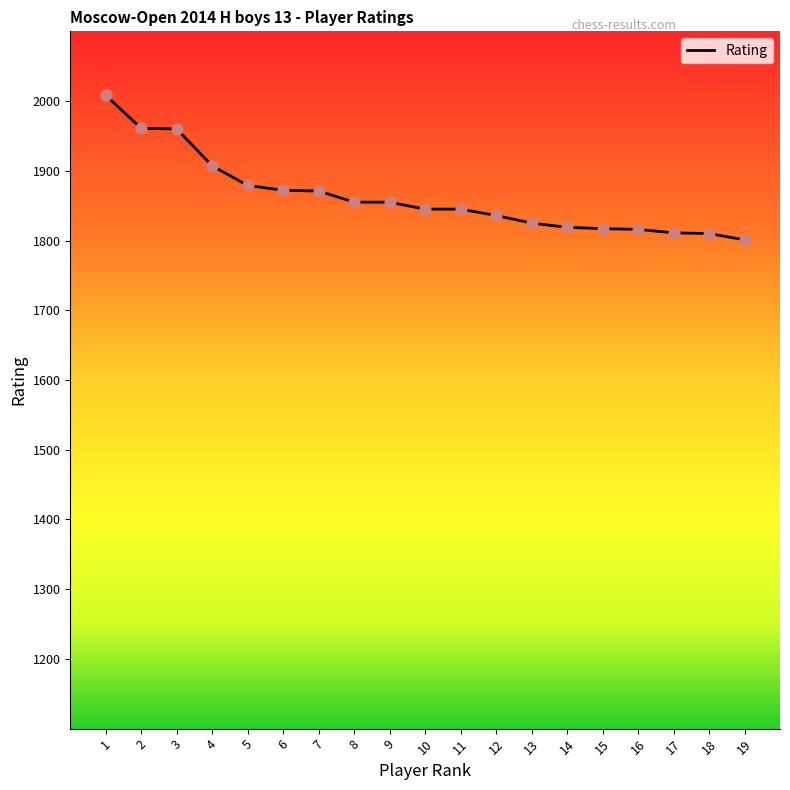

Between 18 and 7, which is larger?

7